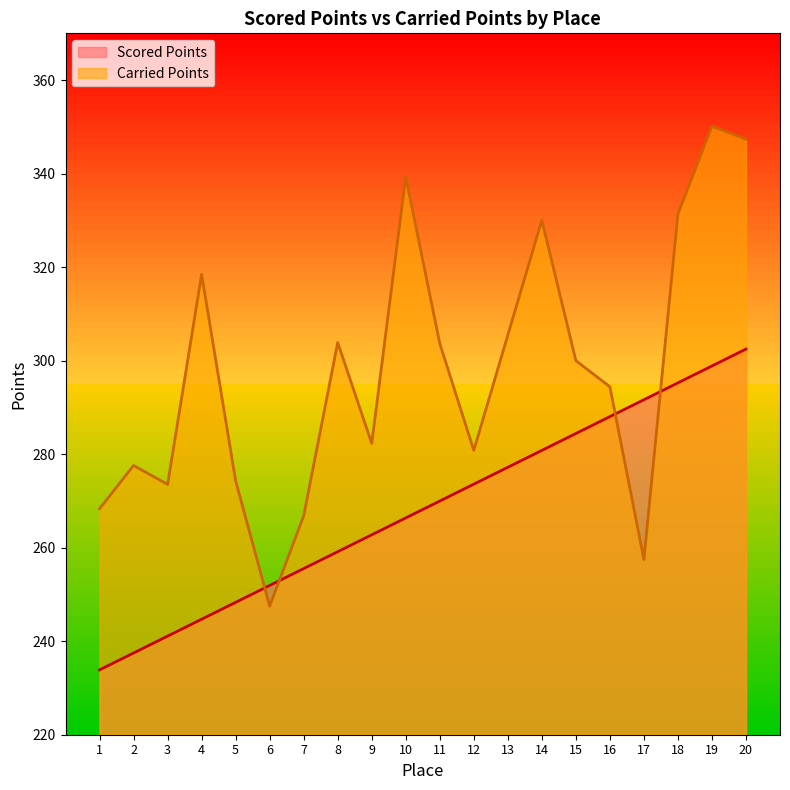

The value of Scored Points at 9 is 418.0. True or false?

False